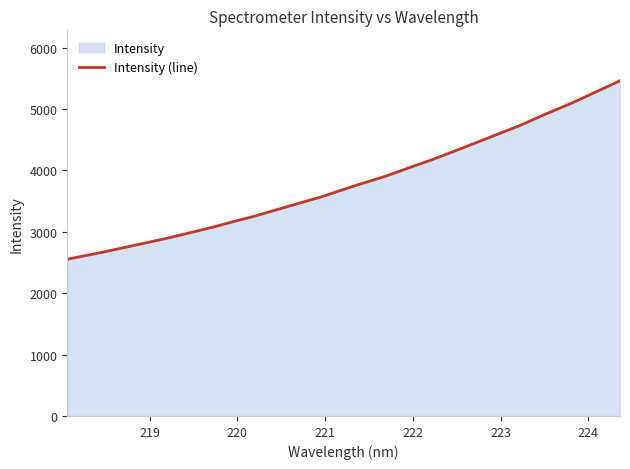

What is the value of the 16th point from the left?

3556.6